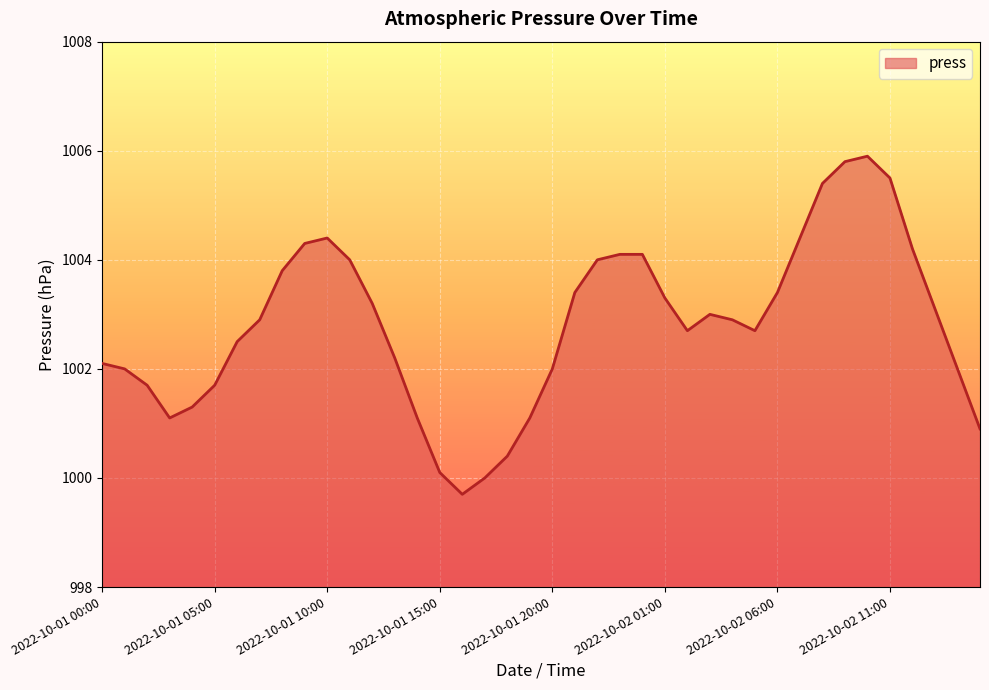

True or false: the data has more than 1 interior local peaks.

True